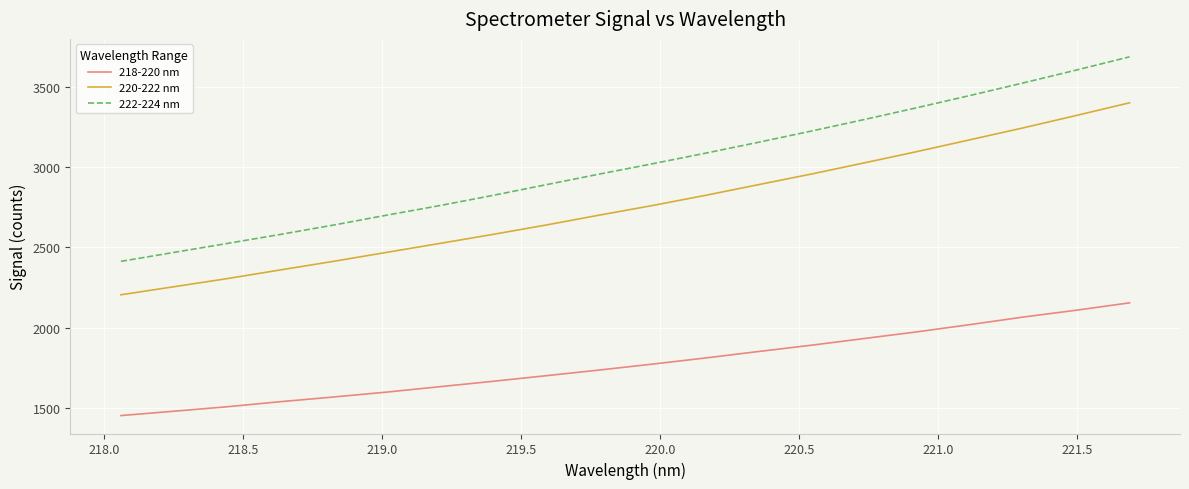

True or false: 222-224 nm and 218-220 nm cross at least once.

False